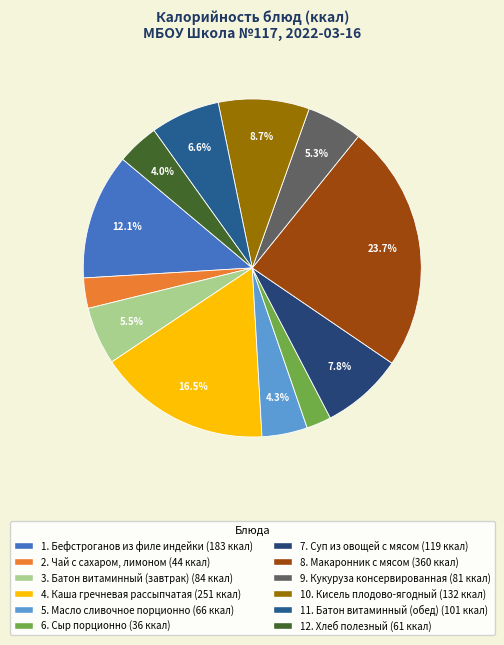

How many segments does this pie chart have?

12